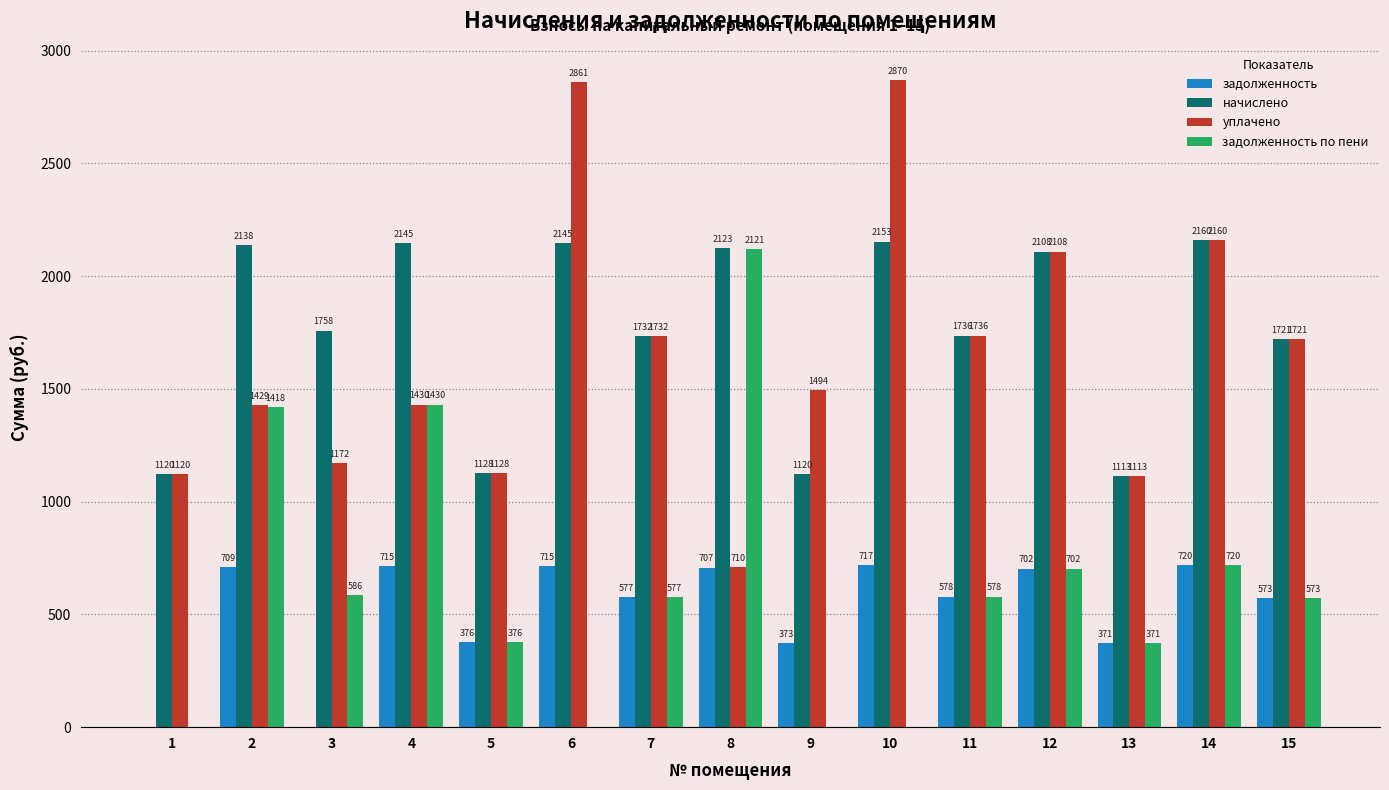

The задолженность series shows 0.0 at 3. True or false?

True